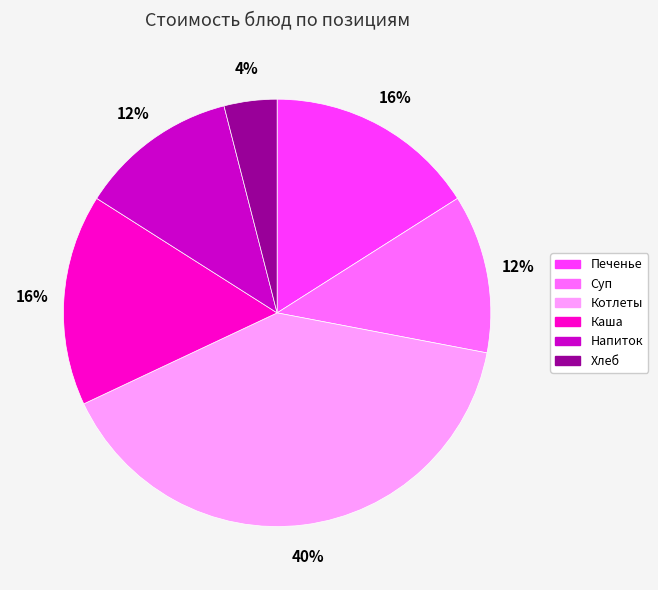

Is the sum of Каша and Суп greater than half?

No